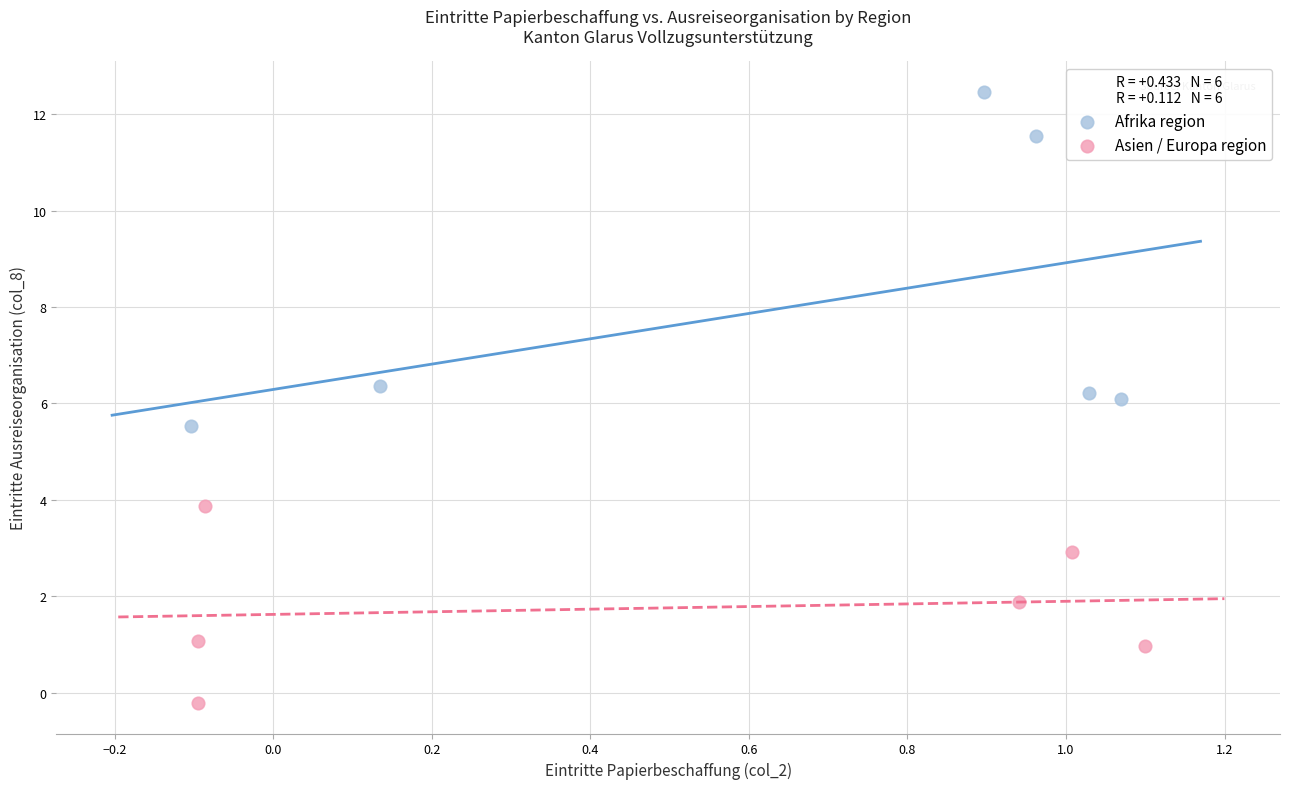

Which series reaches the maximum Y coordinate?

Afrika region